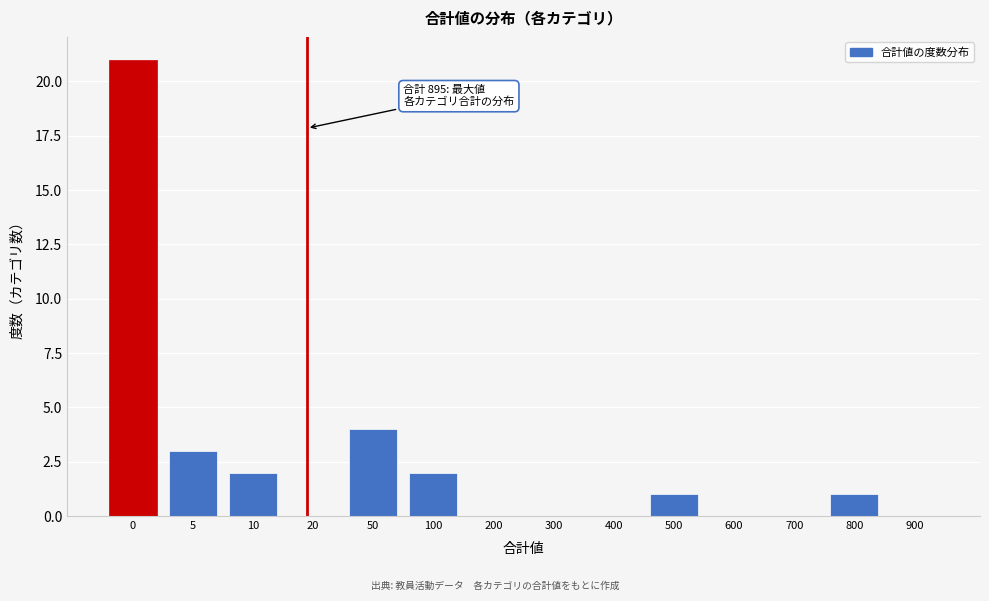

What is the sum of all values?

34